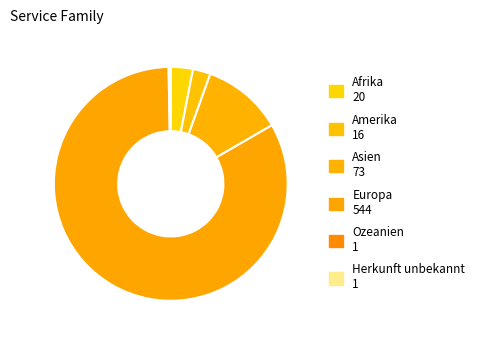

Which category has the smallest portion of the pie?

Ozeanien